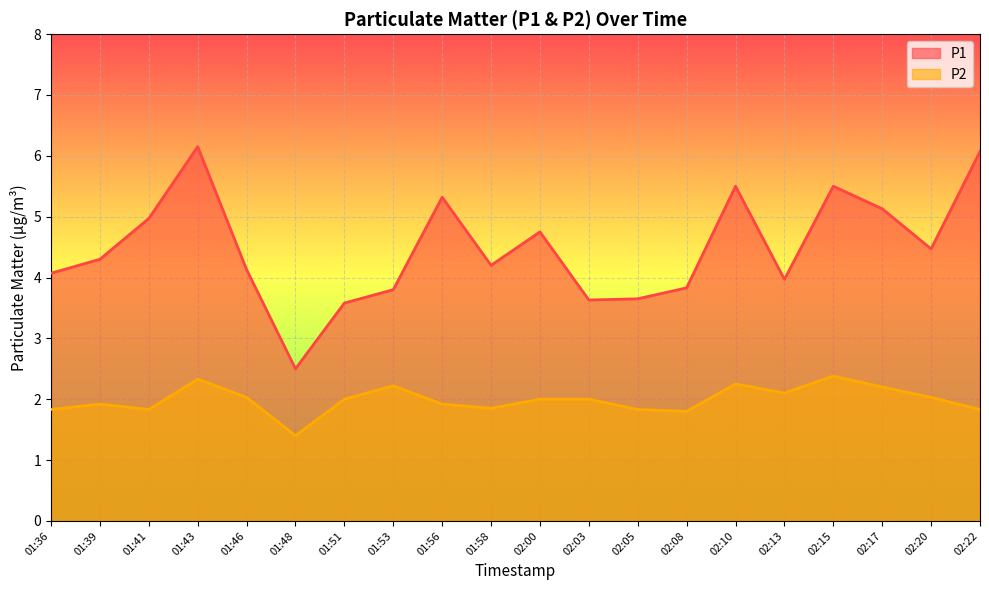

What is the value of the P2 point at the 3rd from the left?

1.8